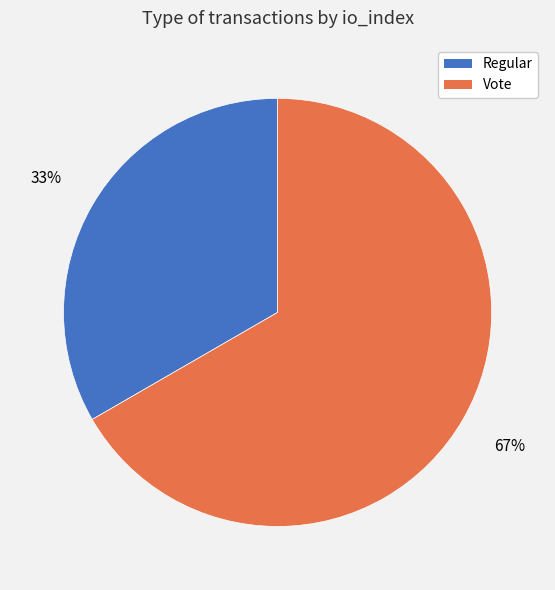

How many segments does this pie chart have?

2